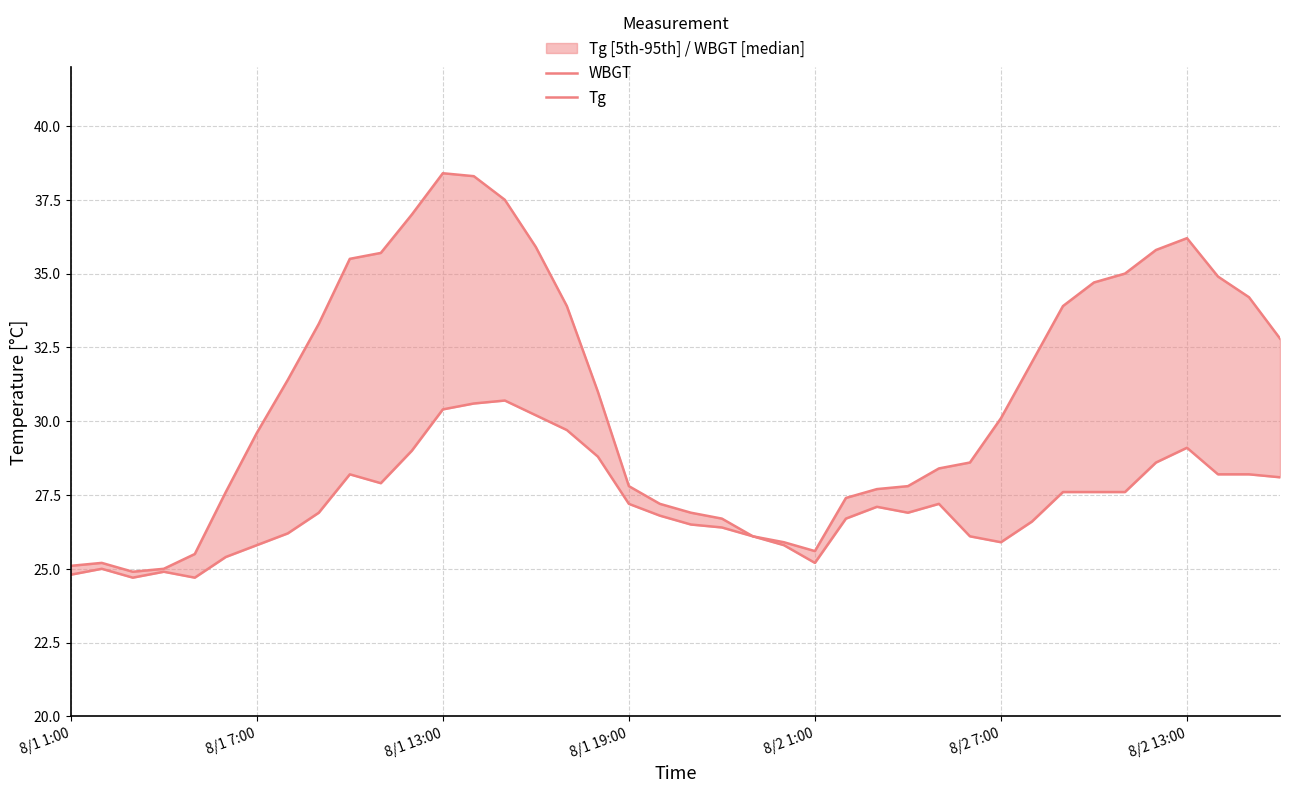

The value of Tg at 20 is 26.9. True or false?

True